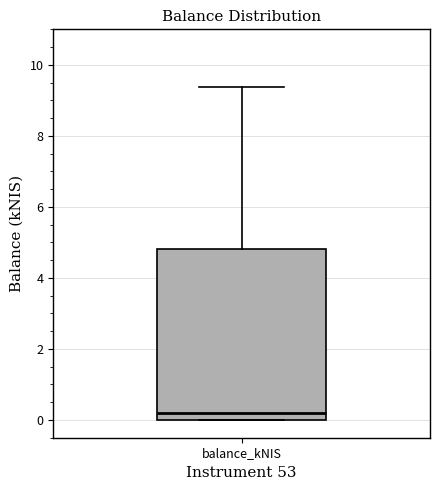

Transcribe this box plot: give where the median line is, the range the box spans, and where the two whiskers end, as read against the y-axis. The values are not printed on the chart, so give them approximately, as read against the axis.

median 0.2, box 0.0 to 4.8, whiskers 0.0 to 9.4